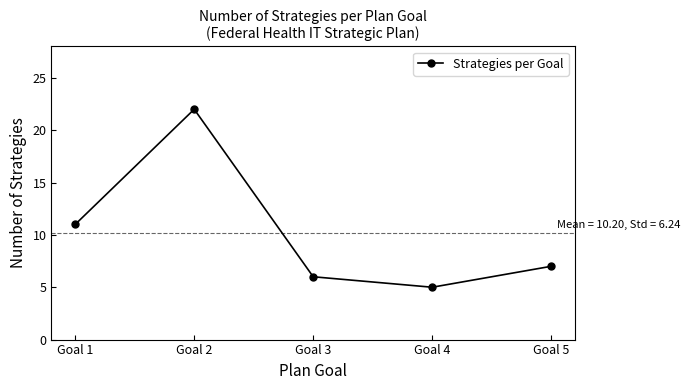

Reading left to right, list all the values displayed in this chart.

Goal 1=11	Goal 2=22	Goal 3=6	Goal 4=5	Goal 5=7